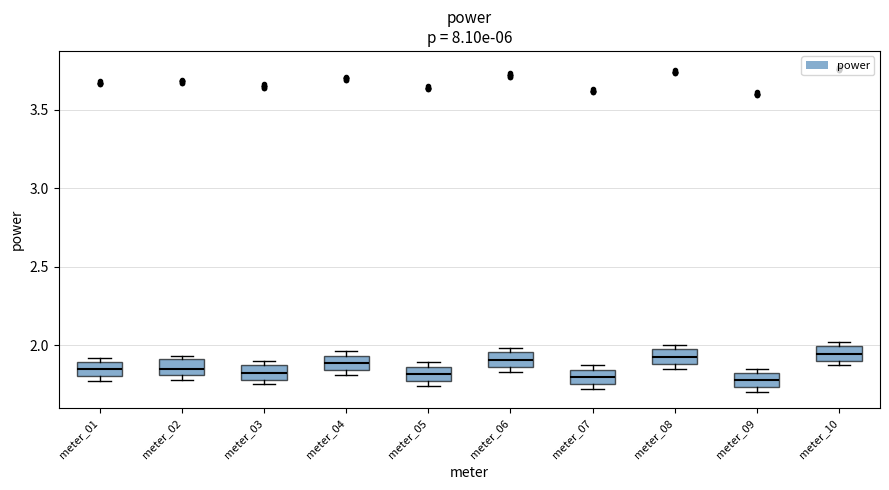

Reading left to right, transcribe this box plot: for each box, give where its median line is, the range the box spans, and where its two whiskers end, as read against the y-axis. The values are not printed on the chart, so give them approximately, as read against the axis.

meter_01: median 1.85, box 1.80 to 1.90, whiskers 1.75 to 1.90 (just above the box's upper edge)
meter_02: median 1.85, box 1.80 to 1.90, whiskers 1.80 (just below the box's lower edge) to 1.95
meter_03: median 1.85 (inside the box), box 1.80 to 1.85, whiskers 1.75 to 1.90
meter_04: median 1.90, box 1.85 to 1.95, whiskers 1.80 to 1.95 (just above the box's upper edge)
meter_05: median 1.80, box 1.75 to 1.85, whiskers 1.75 (just below the box's lower edge) to 1.90
meter_06: median 1.90, box 1.85 to 1.95, whiskers 1.85 (just below the box's lower edge) to 2.00
meter_07: median 1.80, box 1.75 to 1.85, whiskers 1.70 to 1.85 (just above the box's upper edge)
meter_08: median 1.95 (inside the box), box 1.90 to 1.95, whiskers 1.85 to 2.00
meter_09: median 1.80 (inside the box), box 1.75 to 1.80, whiskers 1.70 to 1.85
meter_10: median 1.95, box 1.90 to 2.00, whiskers 1.85 to 2.00 (just above the box's upper edge)